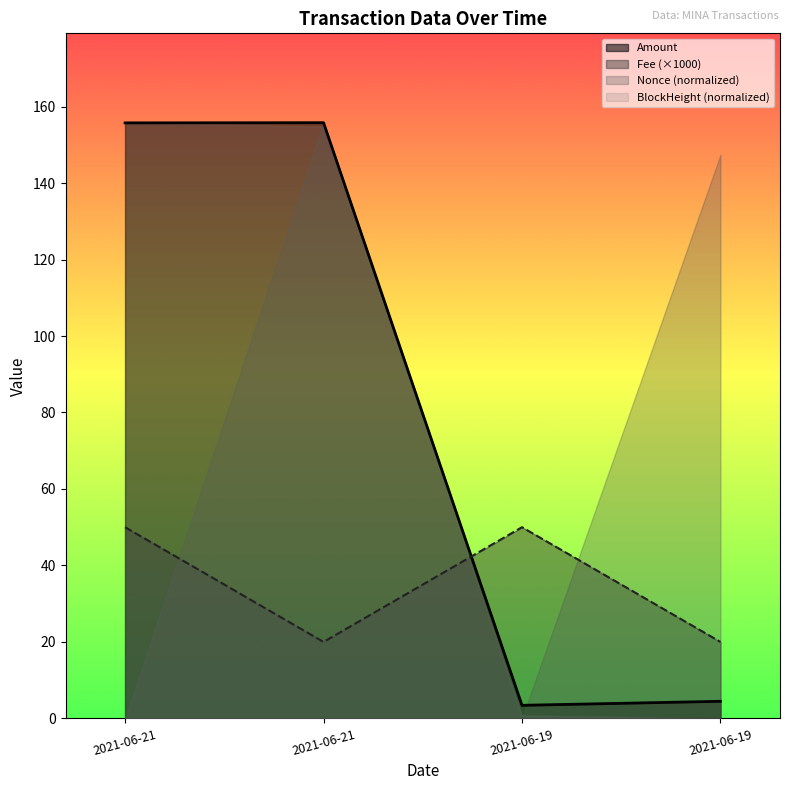

At which category does Amount reach its first local valley?

2021-06-19